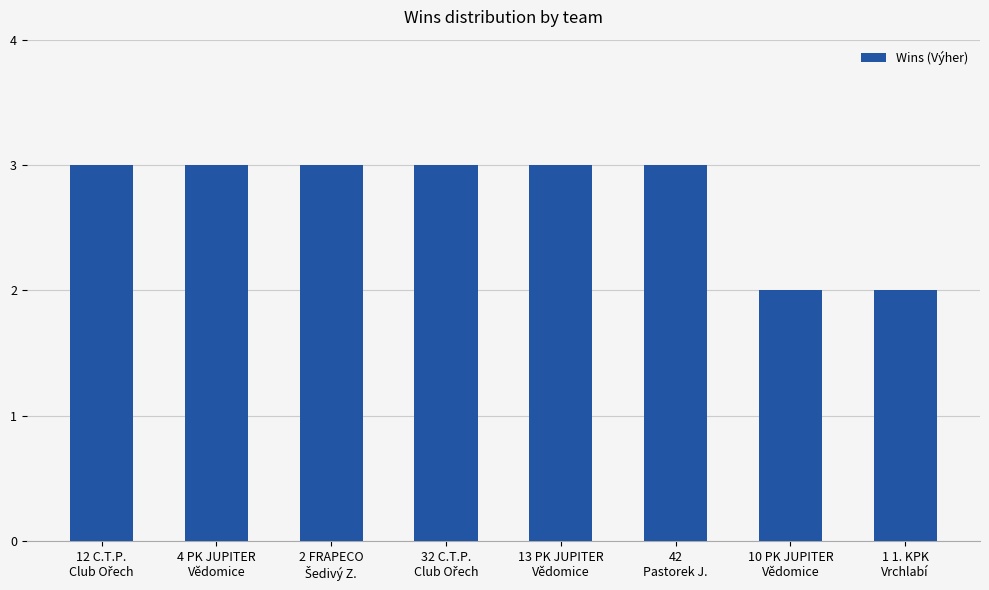

The value at 13 PK JUPITER
Vědomice is 2. True or false?

False